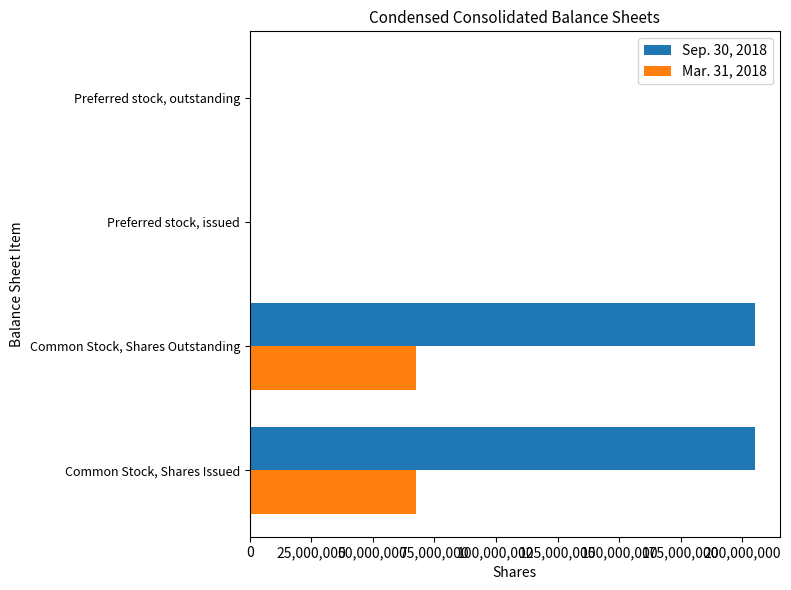

Is the value of Mar. 31, 2018 at Common Stock, Shares Issued greater than the value of Sep. 30, 2018 at Common Stock, Shares Issued?

No